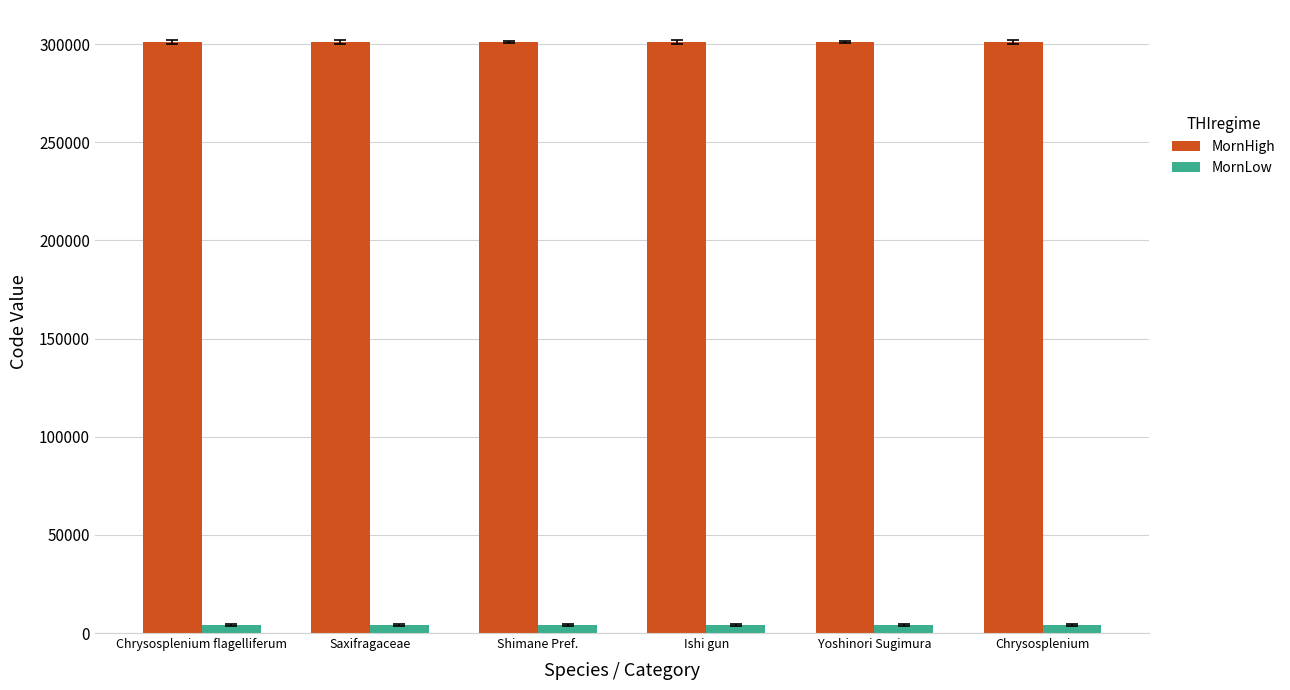

What is the lowest value of the MornLow series?

4094